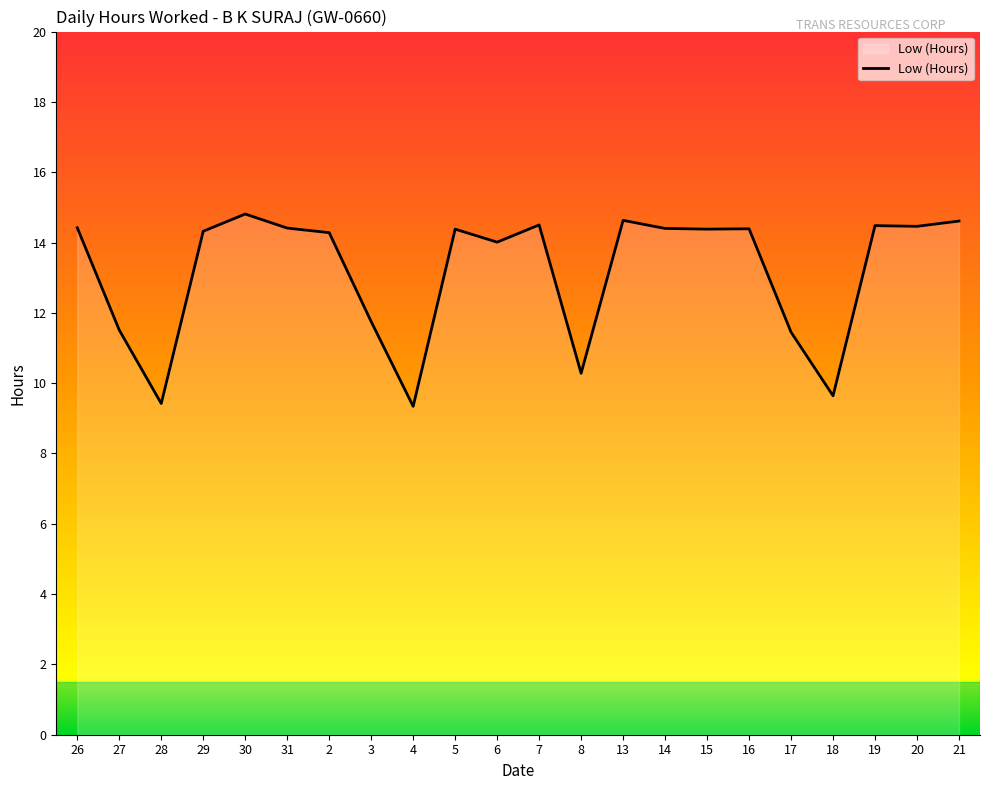

Approximately how many times larger is the value at 31 compared to 30?

1.0